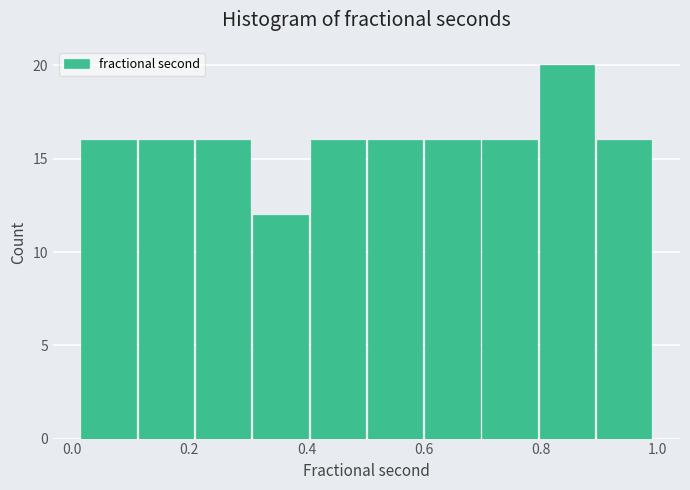

Reading left to right, list every bar in this chart as the range it spans on the x-axis followed by its height. Neither the bar edges nor the heights are printed on the chart, so give them approximately, as read against the axes.

0.02 to 0.12: 16
0.12 to 0.20: 16
0.20 to 0.30: 16
0.30 to 0.40: 12
0.40 to 0.50: 16
0.50 to 0.60: 16
0.60 to 0.70: 16
0.70 to 0.80: 16
0.80 to 0.90: 20
0.90 to 1.00: 16